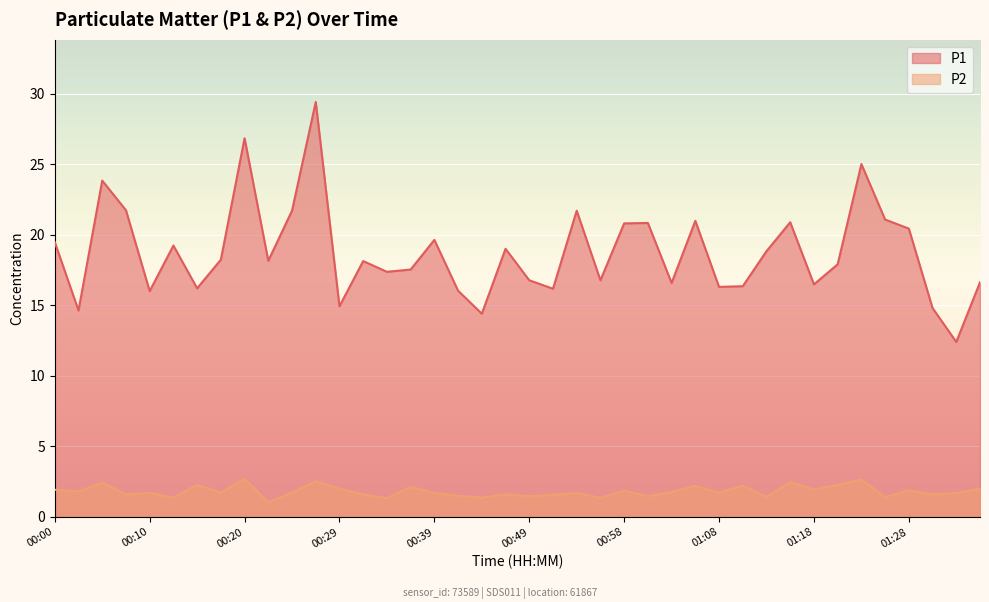

What position from the right is 00:56?

17